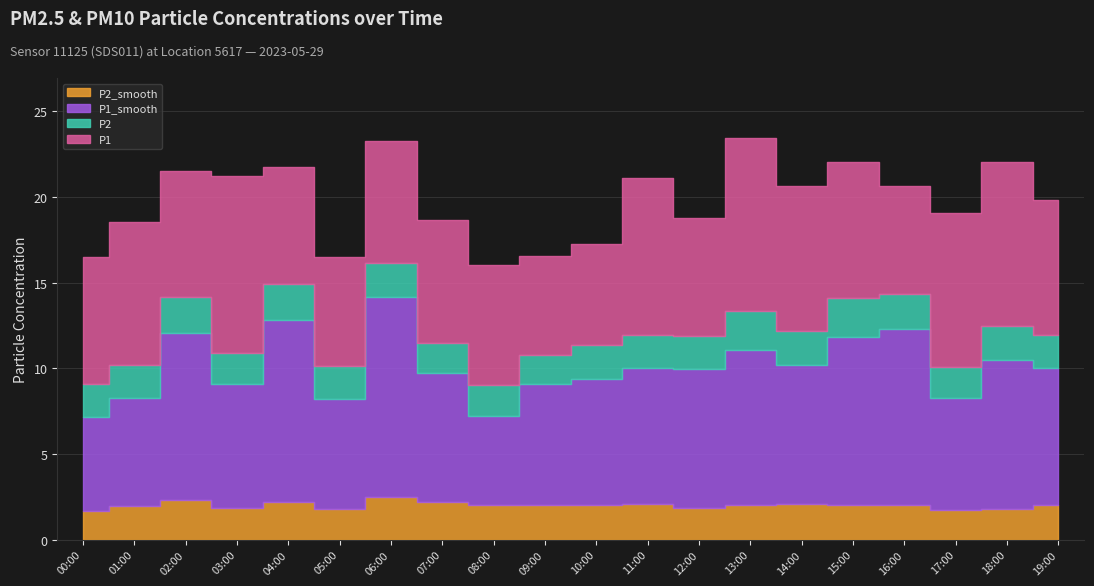

What position from the right is 07:00?

13